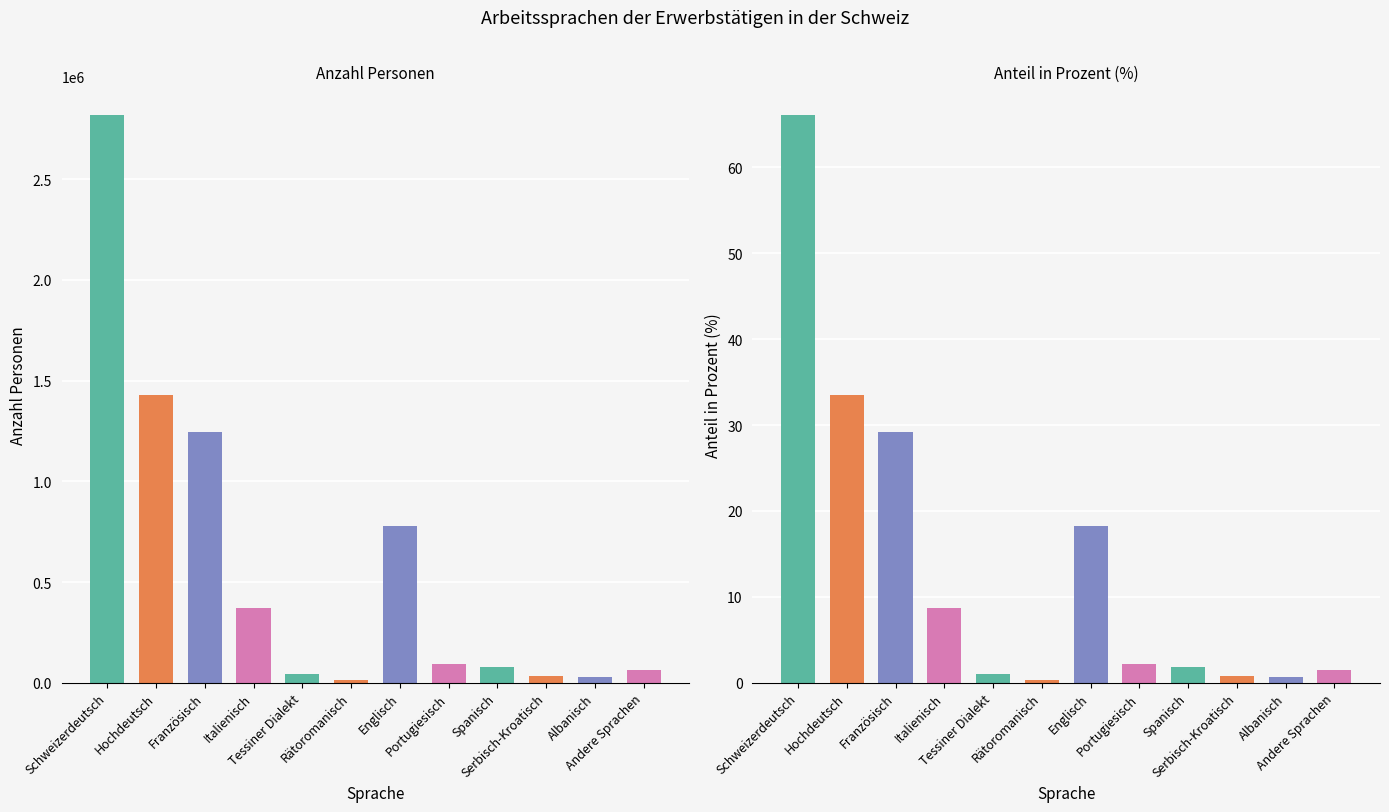

Rank the series at Spanisch from highest to lowest value.

Anzahl Personen, Anteil in Prozent